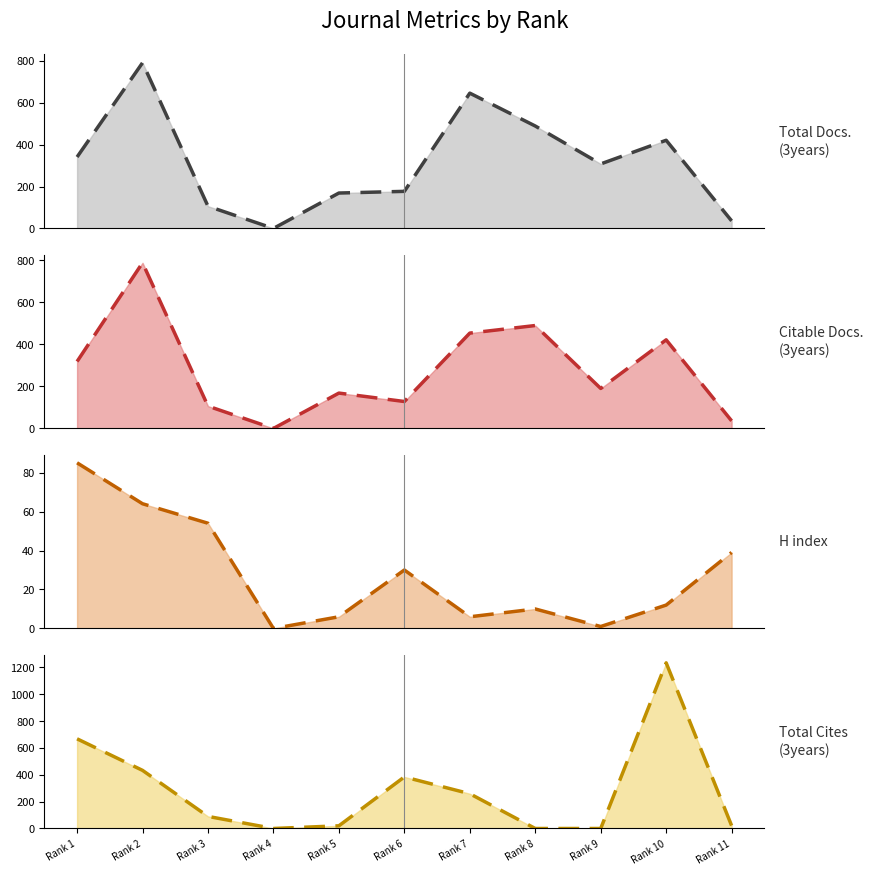

Between which two adjacent categories do H index trend and Total Cites (3years) trend first intersect?

Rank 7 and Rank 8